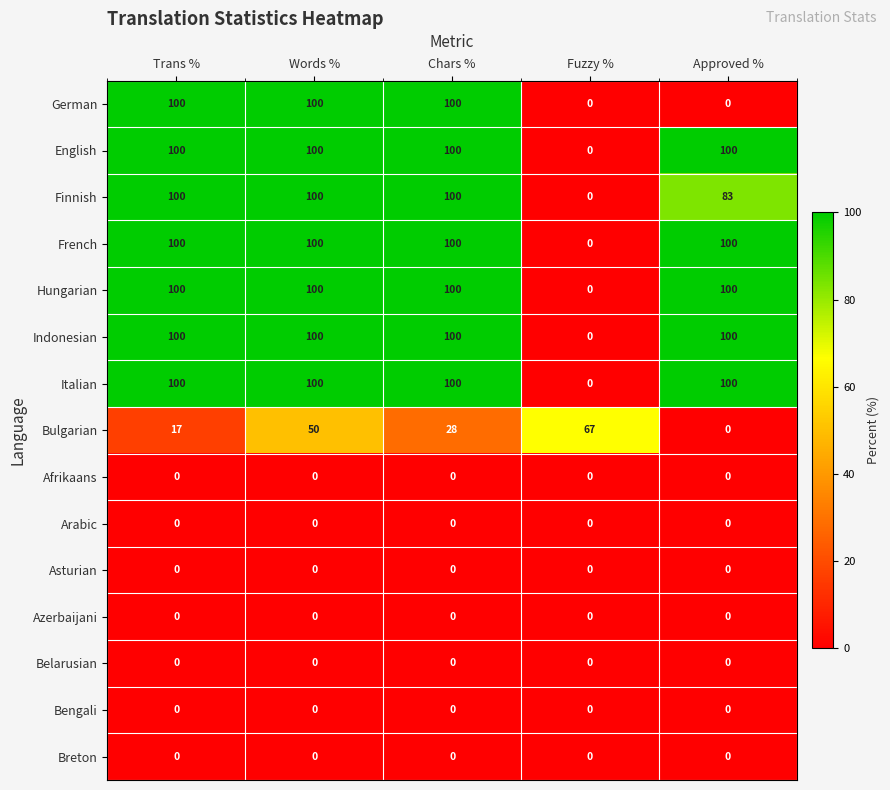

What is the difference between the highest and lowest values at Approved %?

100